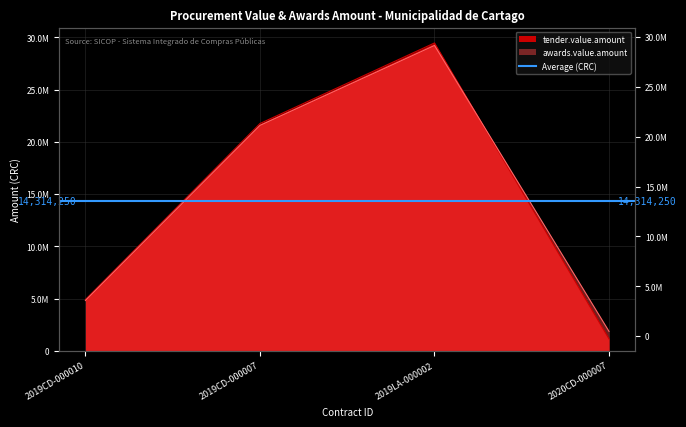

At 2020CD-000007, list the series in order from largest to smallest.

awards.value.amount, tender.value.amount